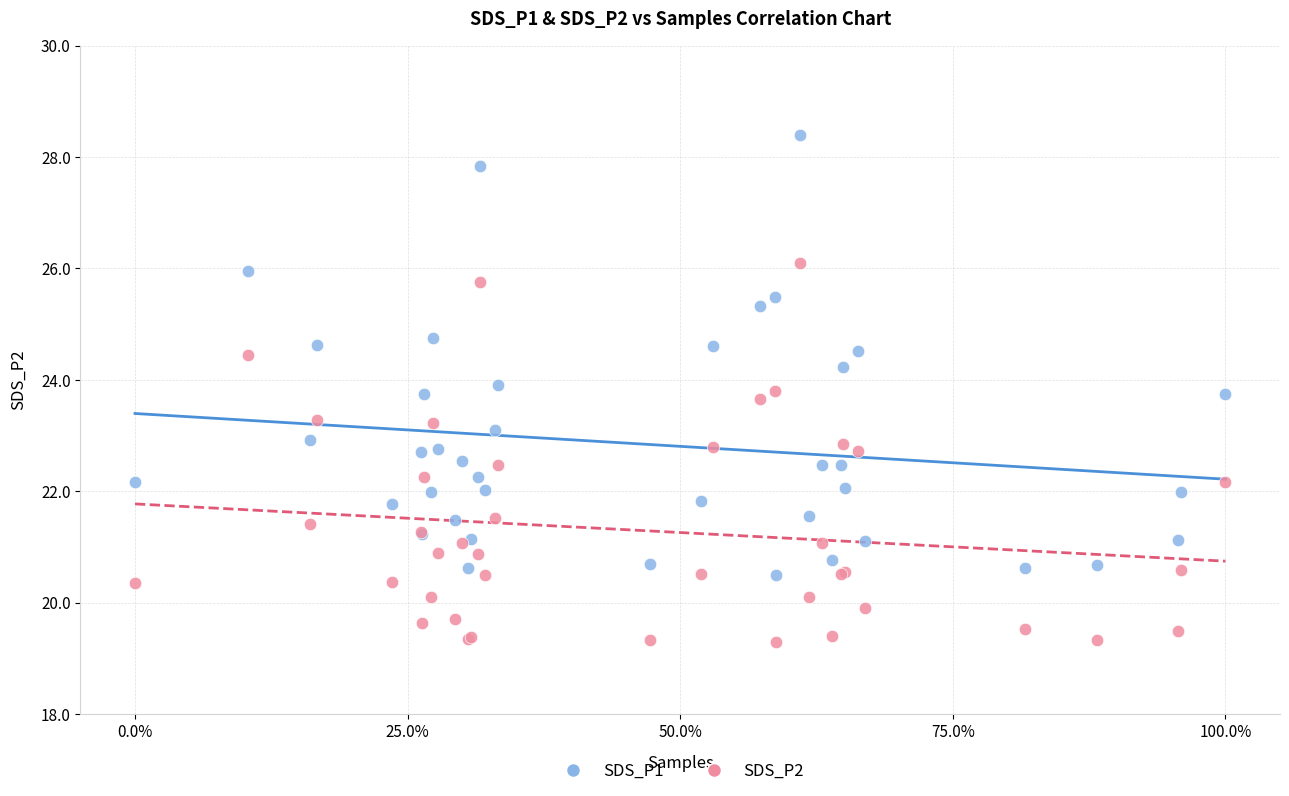

What is the X range (max minus min) for the scatter plot?

1.0